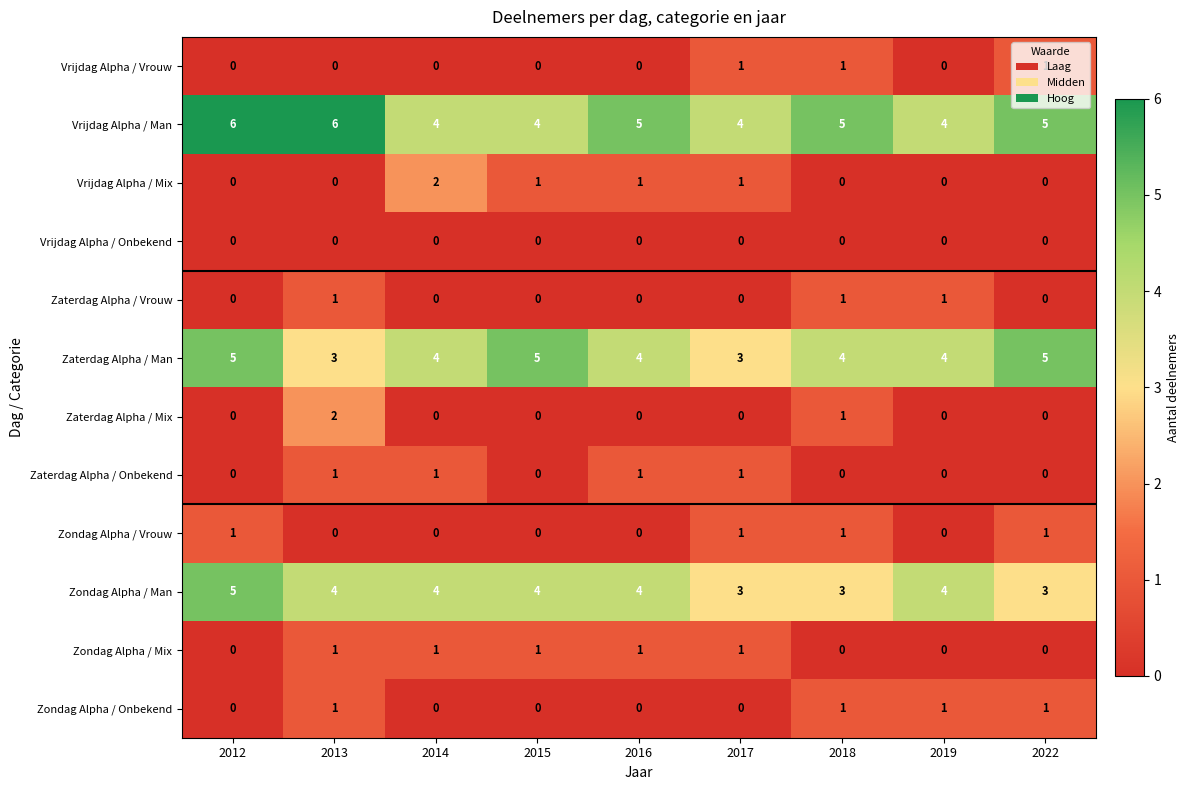

True or false: Zaterdag Alpha / Mix has a value of 0 at 2019.

True